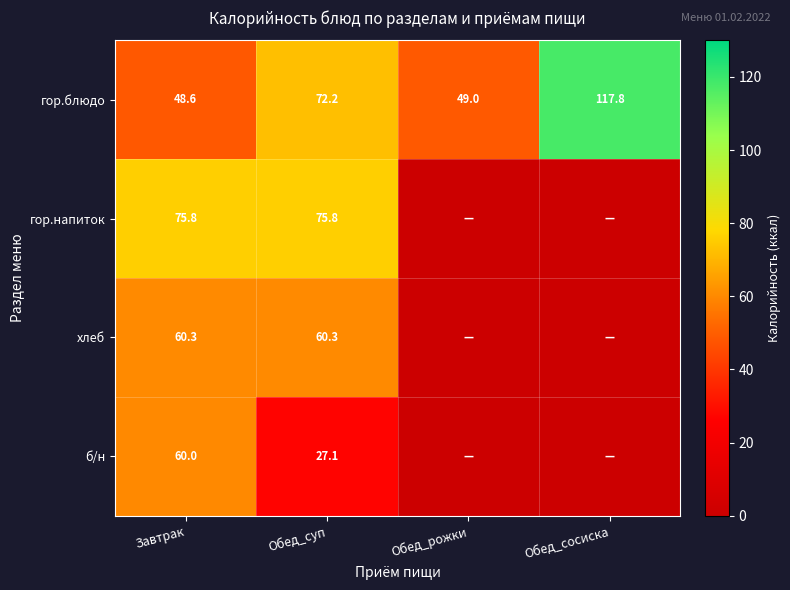

Rank the series at Завтрак from lowest to highest value.

гор.блюдо, б/н, хлеб, гор.напиток